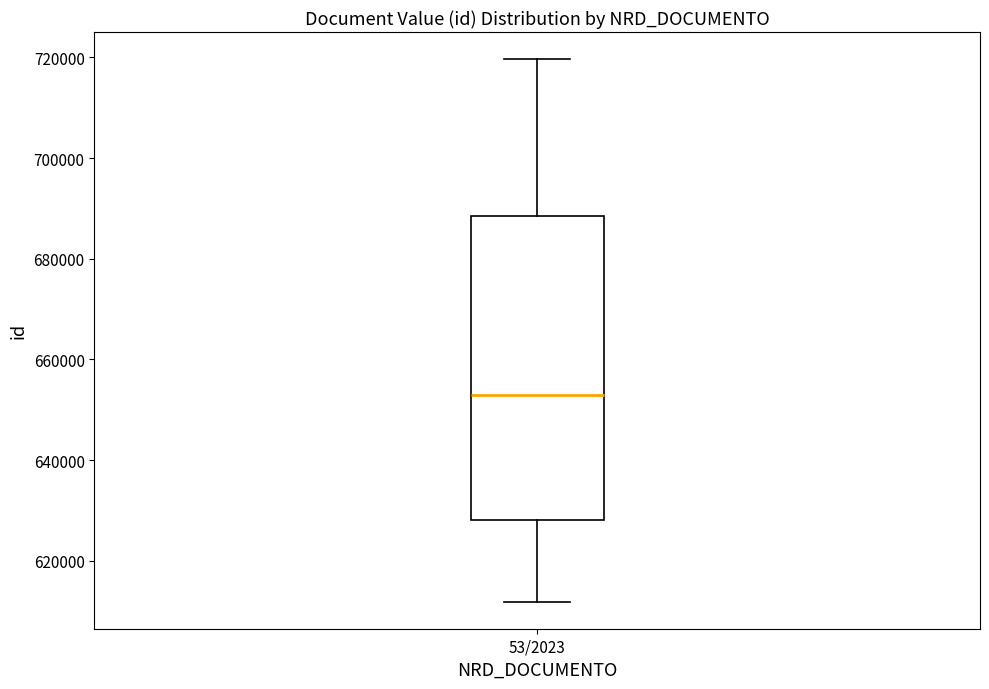

Where does the median line of the box for 53/2023 sit on the y-axis? The values are not printed on the chart, so give them approximately, as read against the axis.

652000